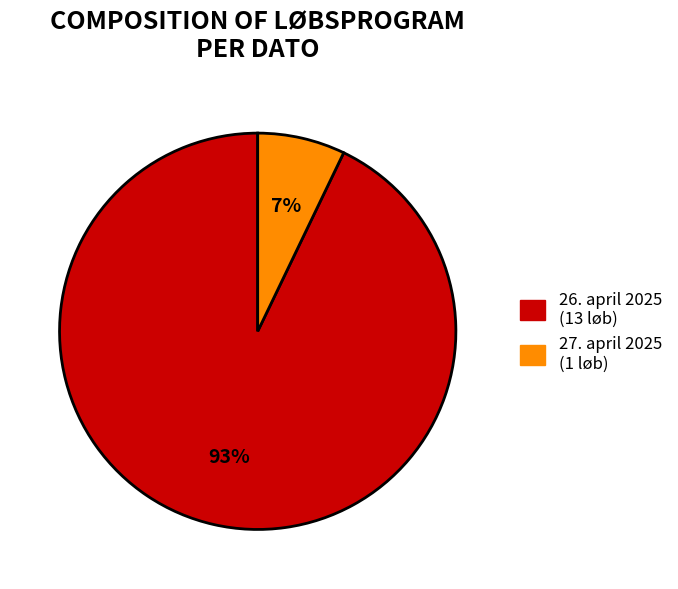

To the nearest percent, what portion does 27. april 2025 represent?

7%